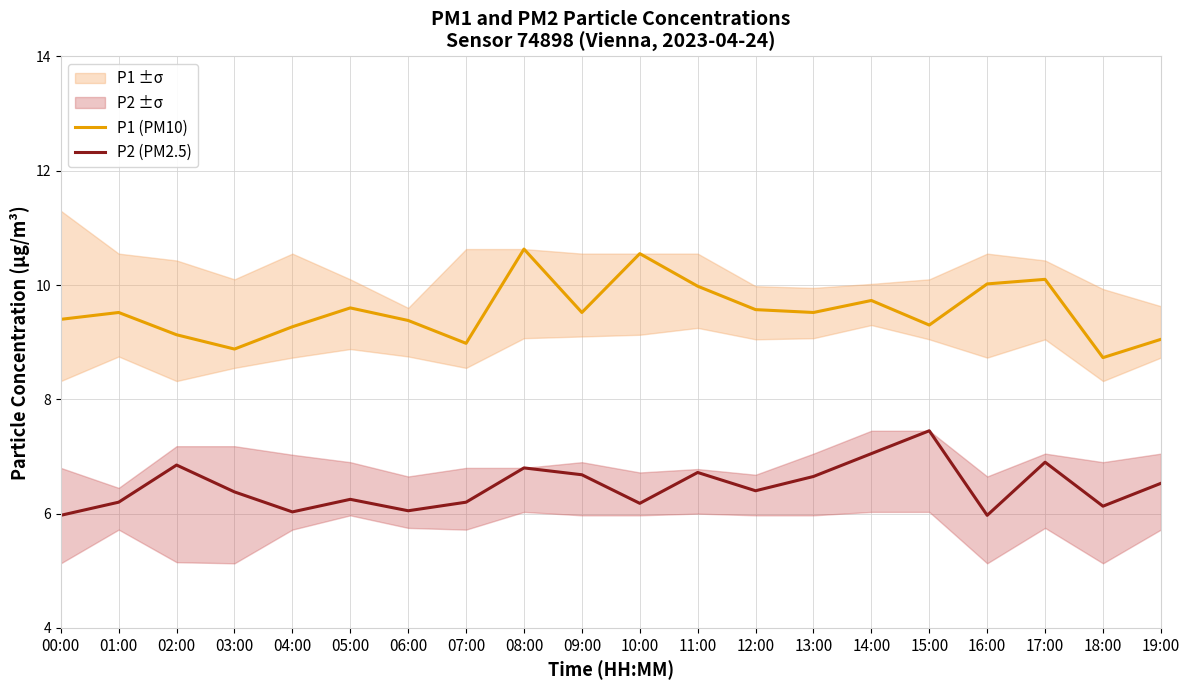

True or false: P1 (PM10) and P2 (PM2.5) cross at least once.

False